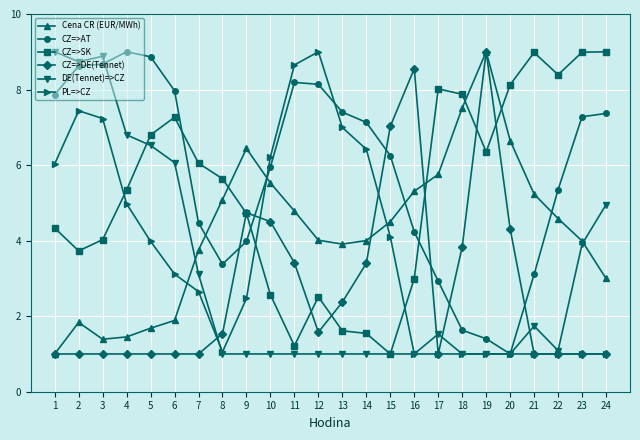

What is the value of the Cena CR (EUR/MWh) point at the 18th from the left?

7.5